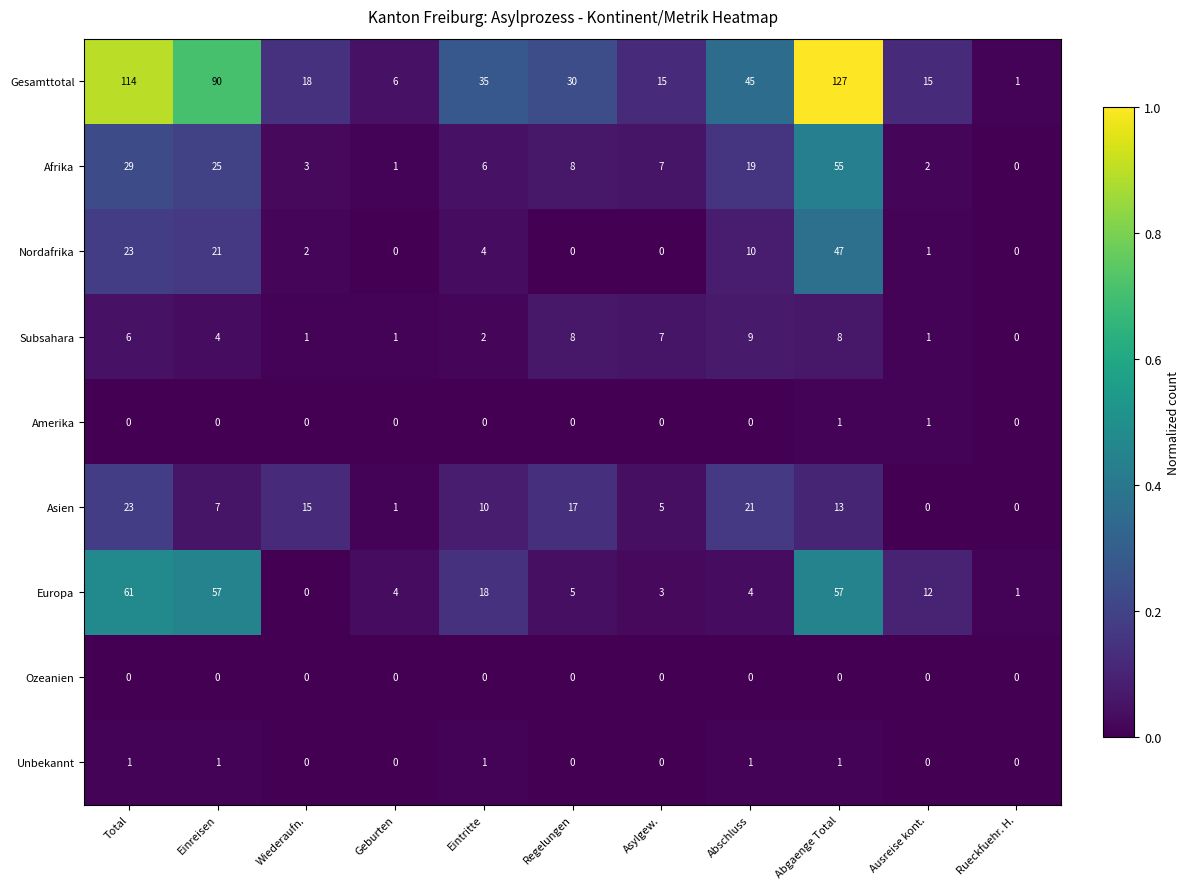

Which series changed the most between Total and Einreisen?

Gesamttotal